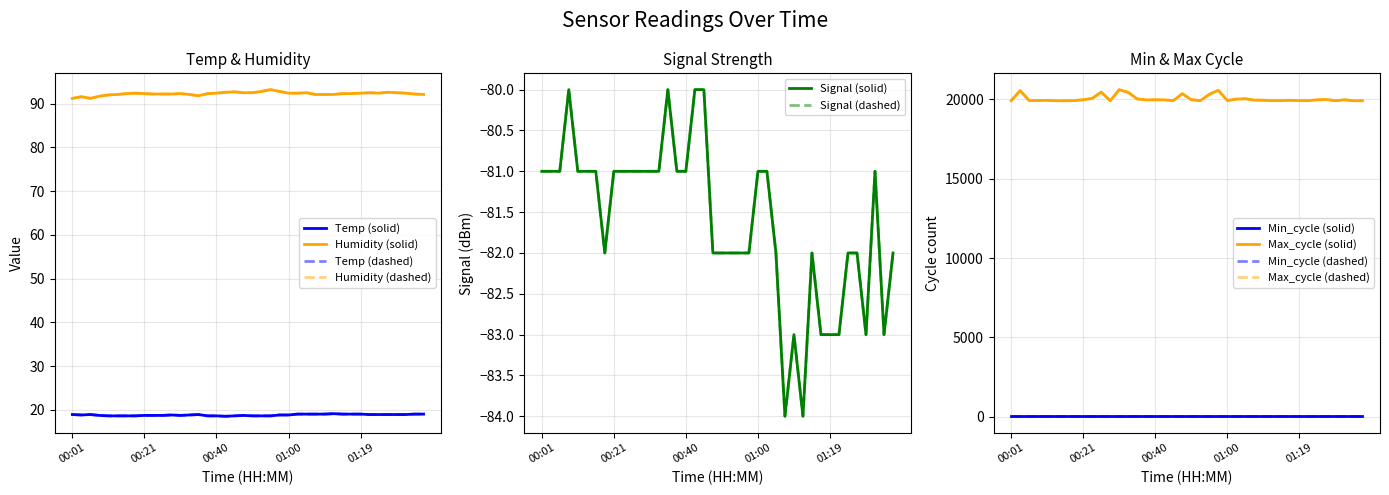

Rank the categories by Humidity value from lowest to highest.

00:01, 00:06, 00:03, 00:08, 00:35, 00:11, 00:13, 00:33, 01:07, 01:10, 01:12, 01:37, 00:23, 00:26, 00:28, 01:34, 00:16, 00:21, 00:30, 00:38, 01:15, 01:17, 00:18, 00:40, 01:00, 01:02, 01:19, 01:24, 01:32, 00:48, 00:50, 01:05, 01:22, 01:29, 00:43, 01:27, 00:45, 00:53, 00:57, 00:55